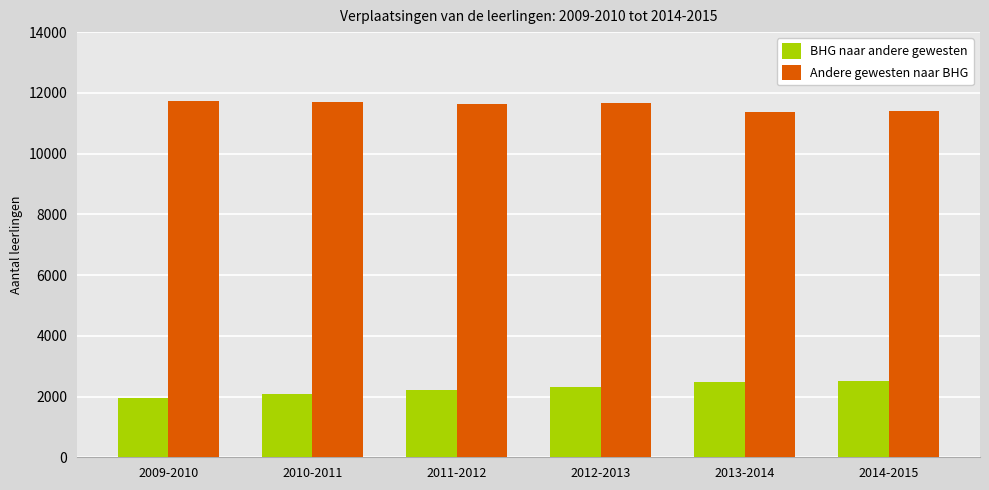

List the series in order of their peak value, lowest first.

BHG naar andere gewesten, Andere gewesten naar BHG